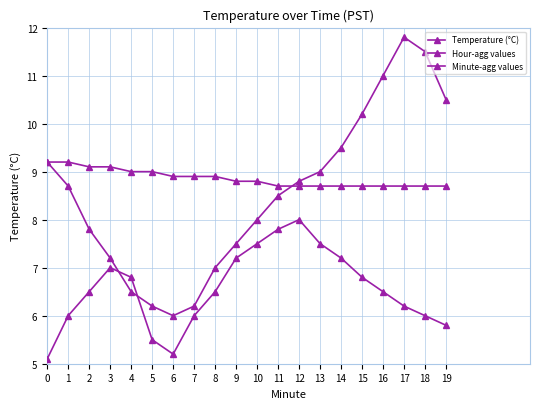

How many series are shown in this chart?

3